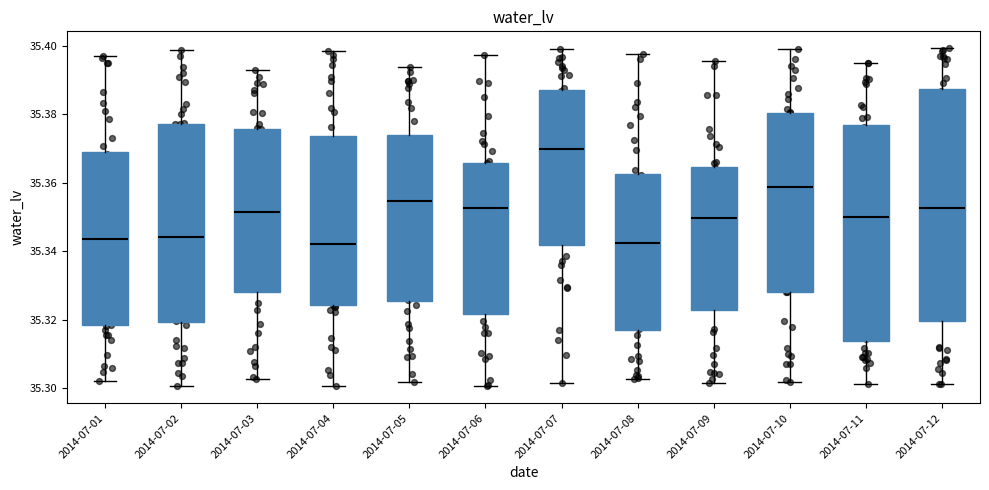

Which box has the highest median line?

2014-07-07